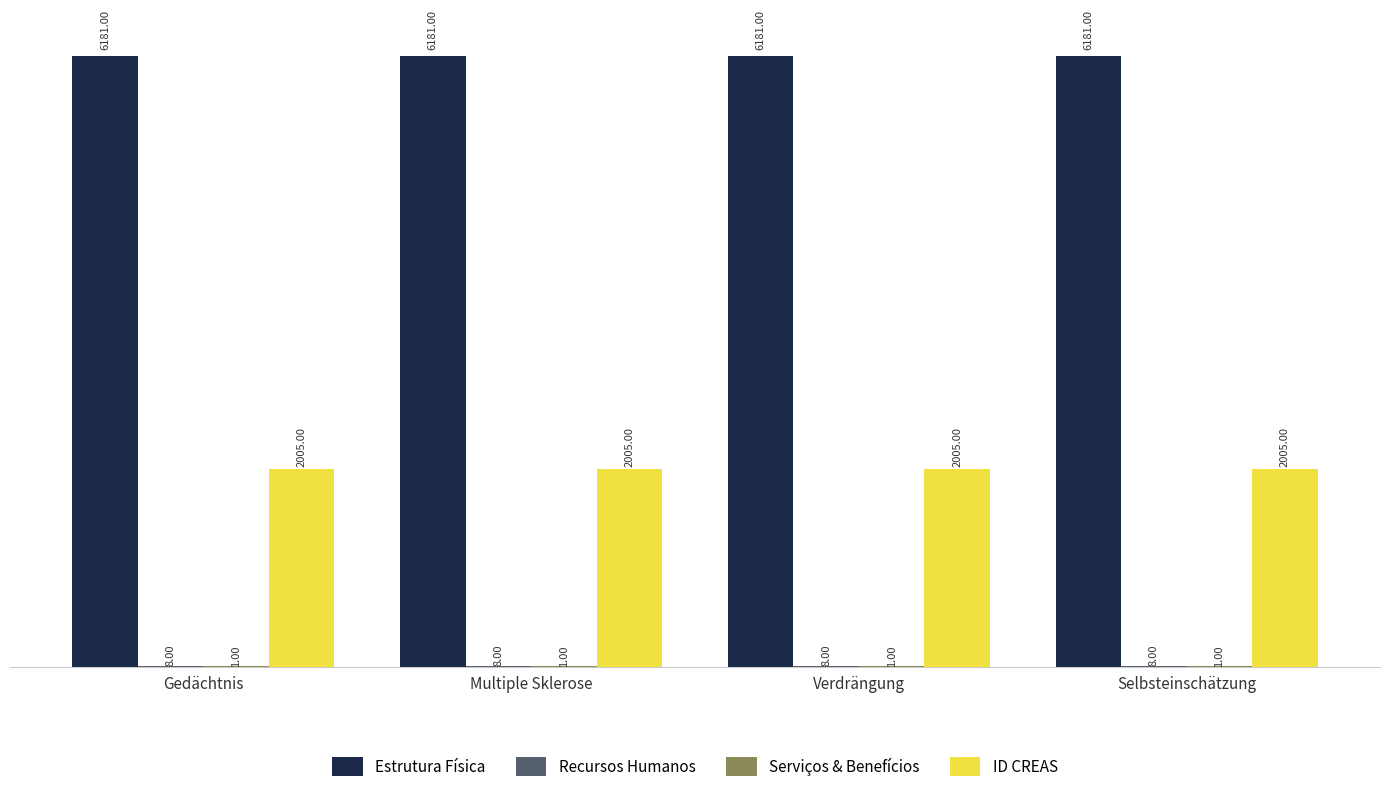

What is the sum of all Estrutura Física values?

24724